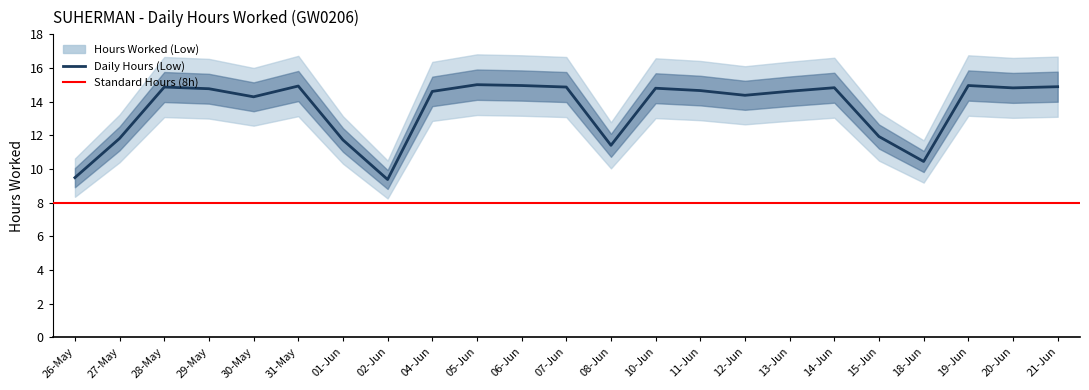

Does the chart display data point markers on the line(s)?

No